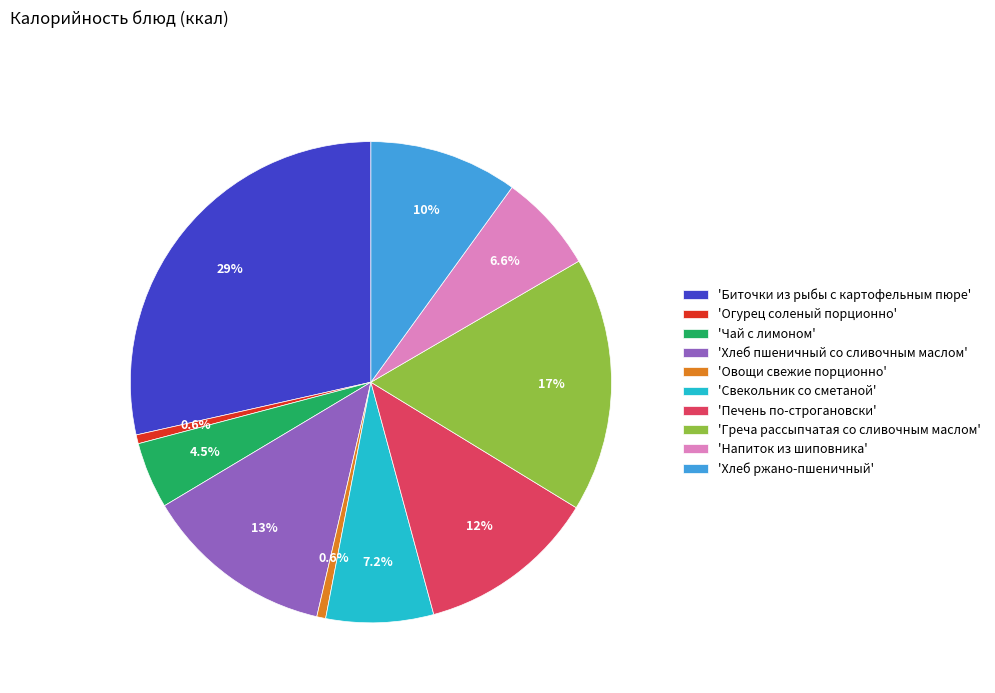

Does any single category account for the majority?

No